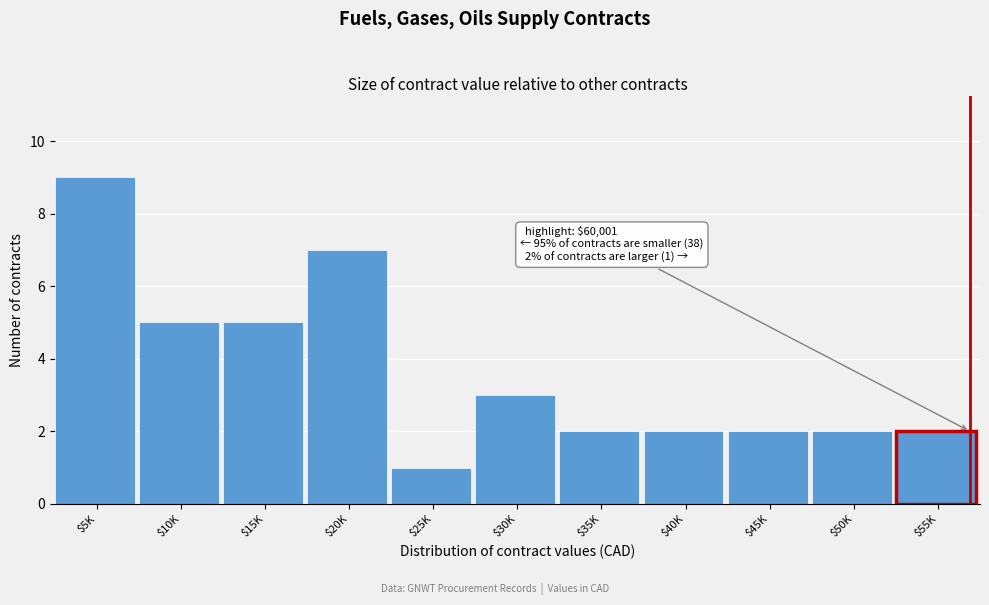

Reading left to right, list all the values displayed in this chart.

9	5	5	7	1	3	2	2	2	2	2